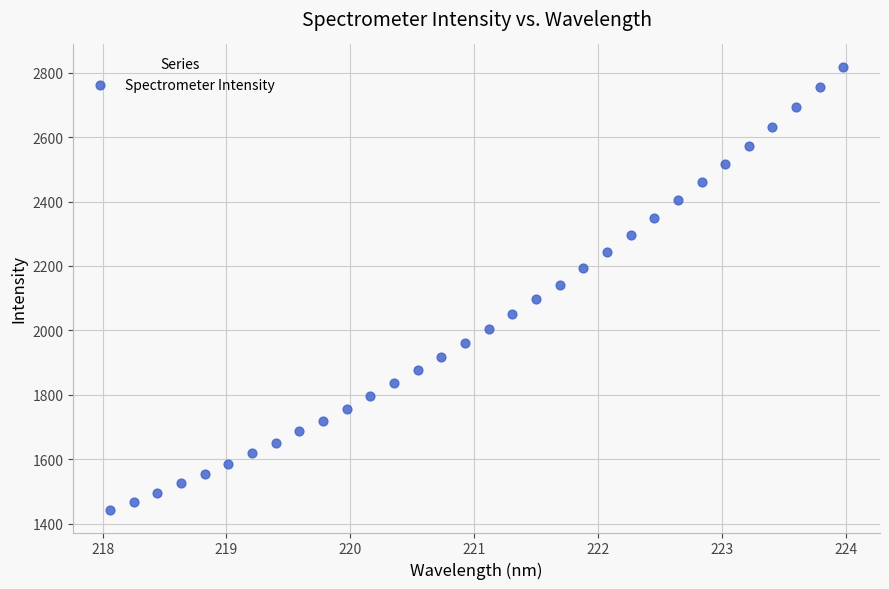

What is the range of Y values (max minus min)?

1377.7